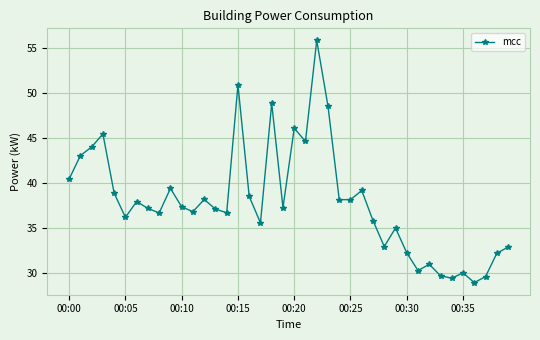

Count the number of categories in the chart.

40